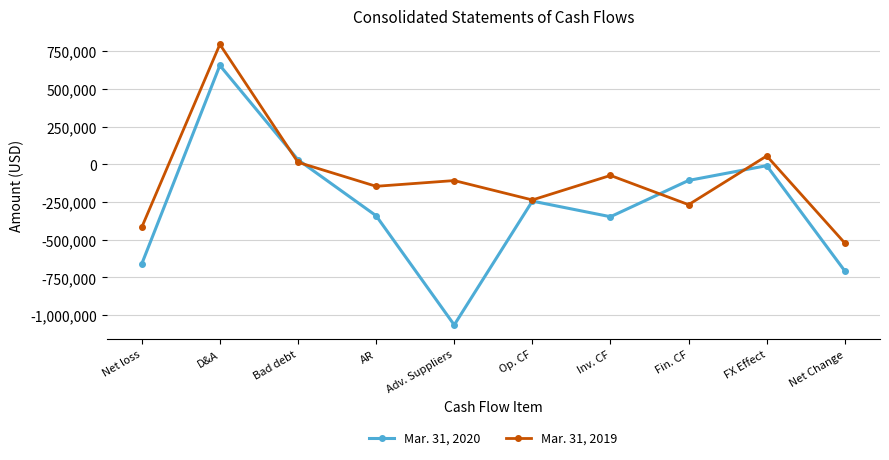

What are all the series names shown in the legend?

Mar. 31, 2020, Mar. 31, 2019